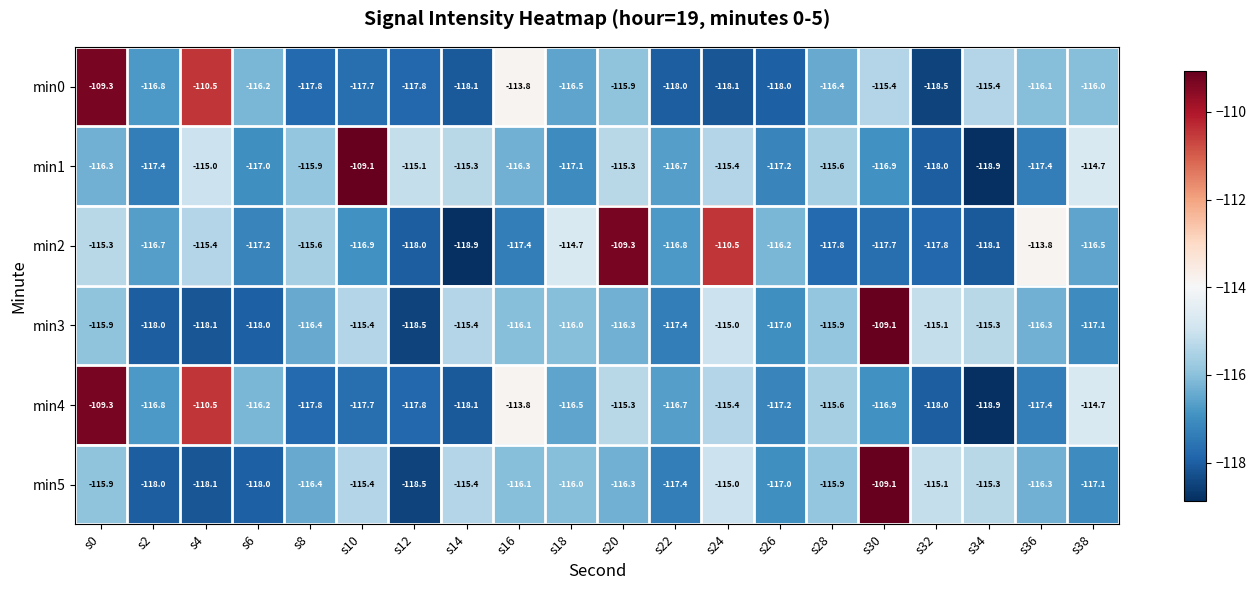

At which label does min4 first exceed -116?

s0